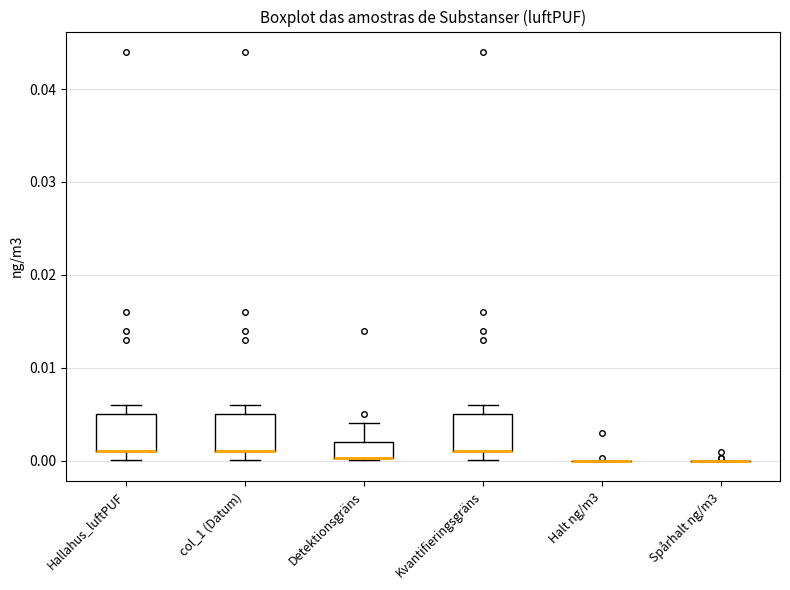

Where is the lower edge of the box for col_1 (Datum) on the y-axis? The values are not printed on the chart, so give them approximately, as read against the axis.

0.001